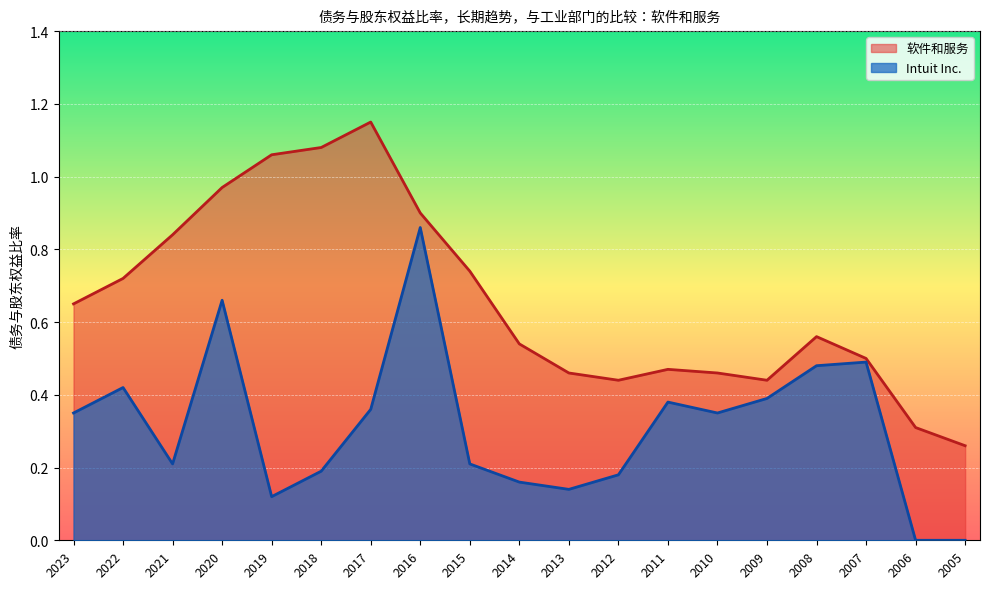

Is it true that 软件和服务 equals 0.3 at 2016?

False